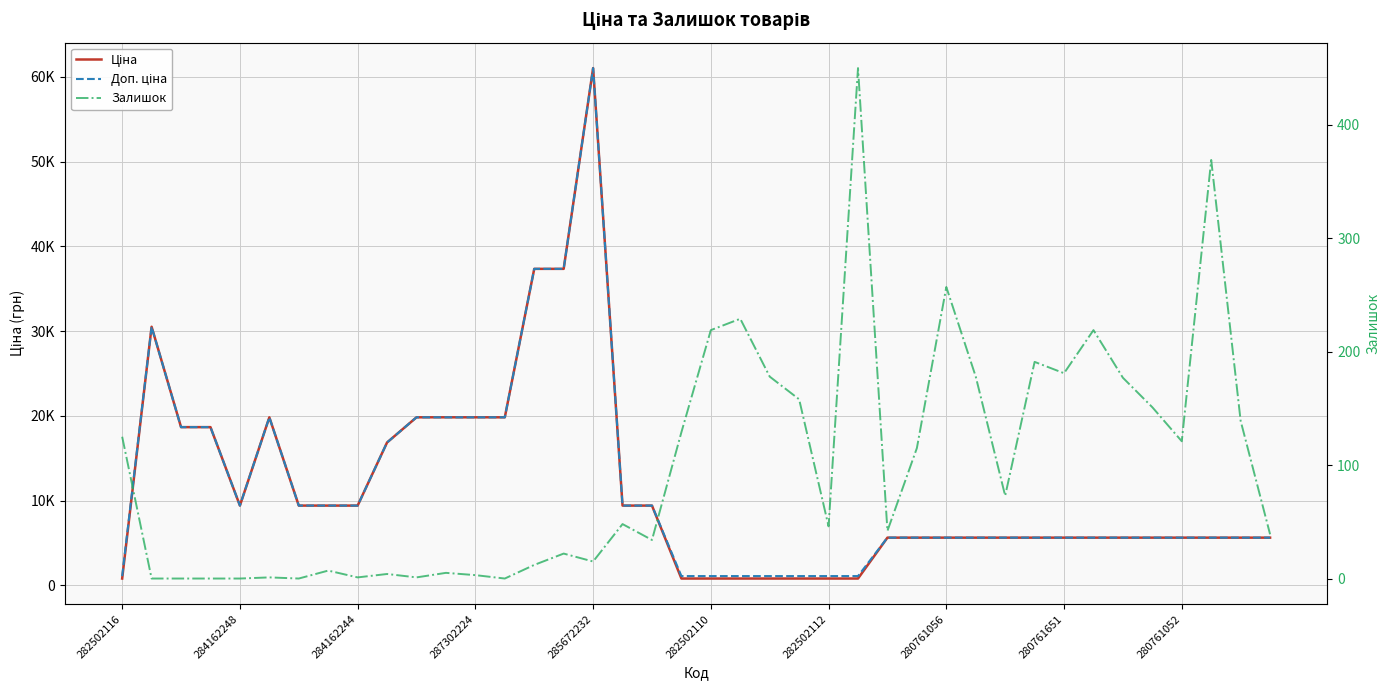

At 14, list the series in order from largest to smallest.

Ціна, Доп. ціна, Залишок